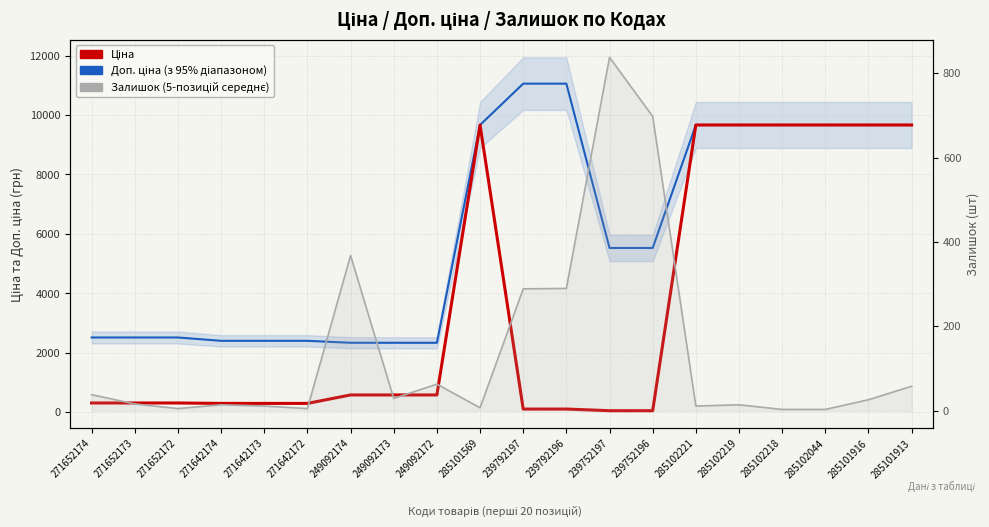

What is the difference between the Залишок (шт) values at 285102221 and 285102218?

8.0